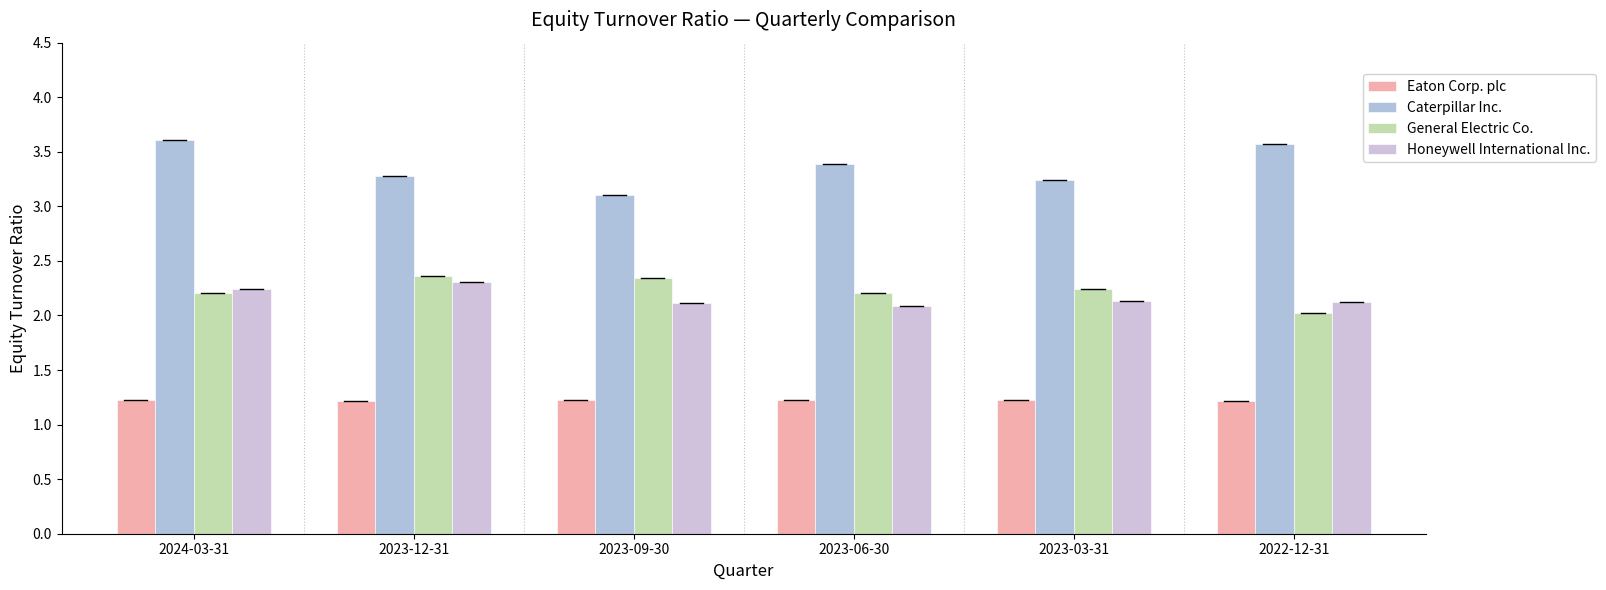

Is it true that Caterpillar Inc. equals 3.3 at 2023-12-31?

True